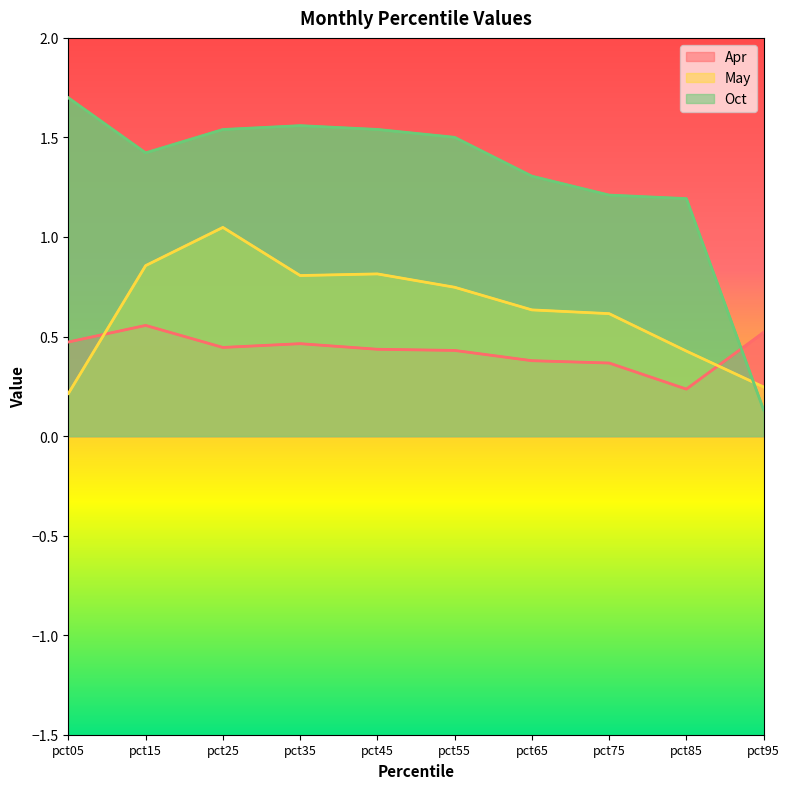

At how many categories does at least one series exceed 0?

10